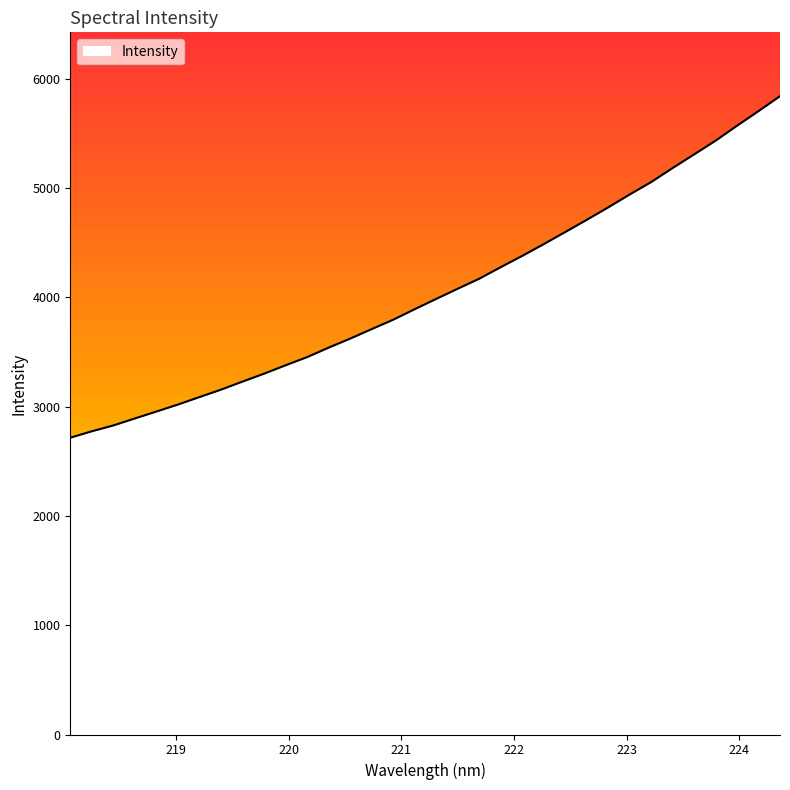

What is the greatest value displayed?

5841.5